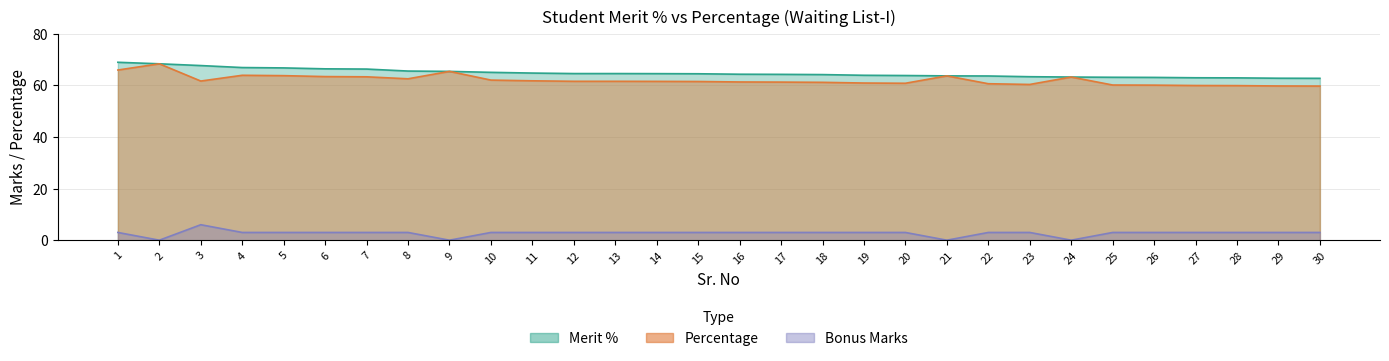

The Percentage series shows 91.1 at 16. True or false?

False